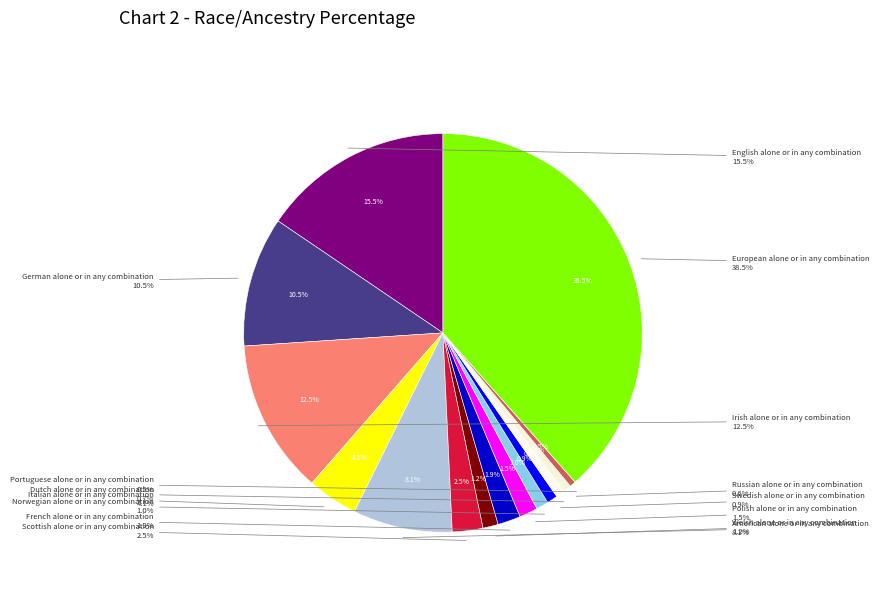

What is the smallest slice in the pie chart?

Albanian alone or in any combination